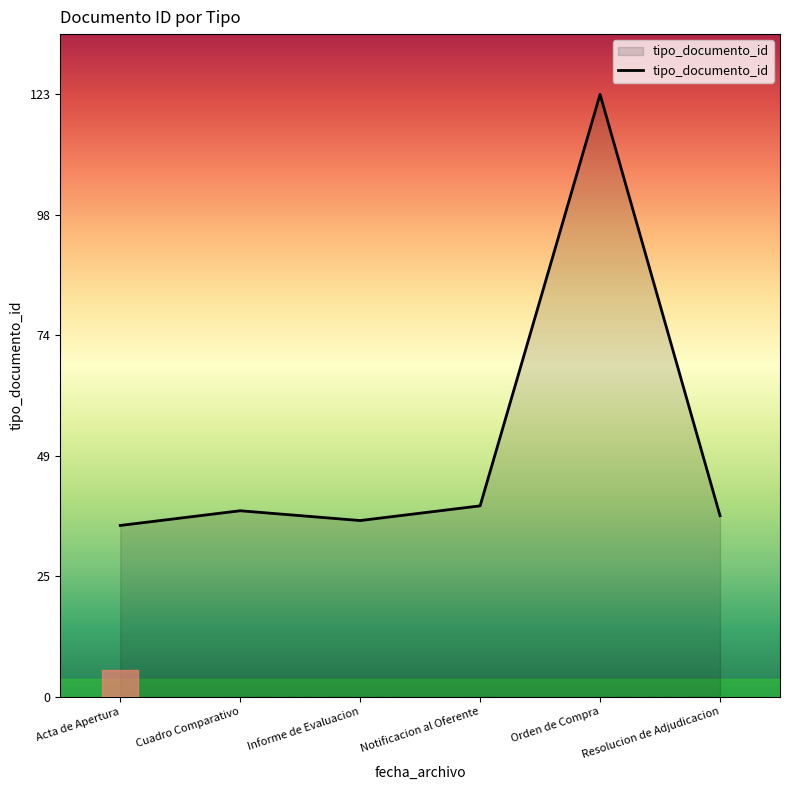

Count the number of categories in the chart.

6